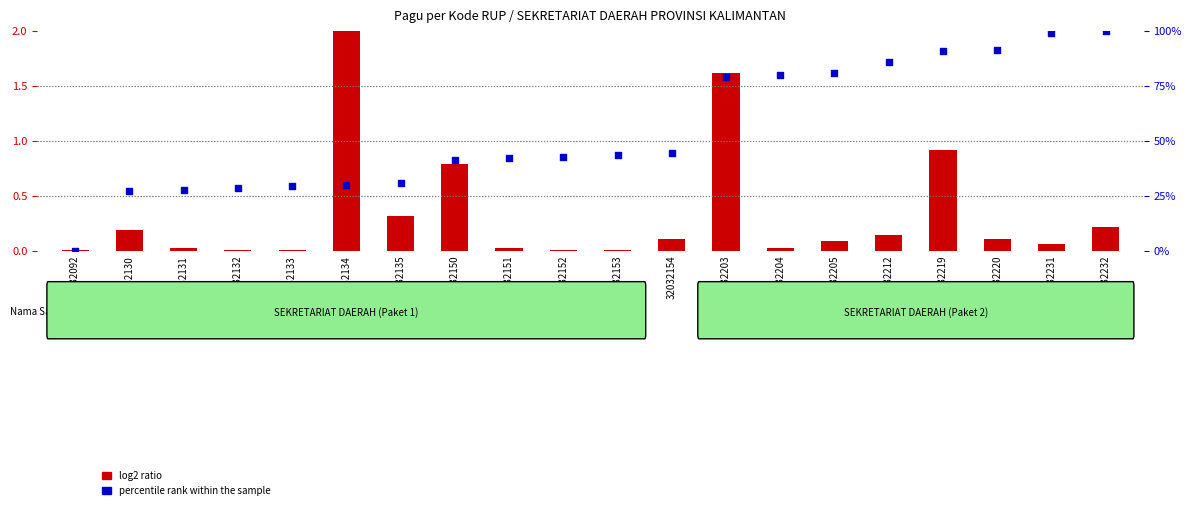

Which series has the largest Y range (max minus min)?

percentile rank within the sample